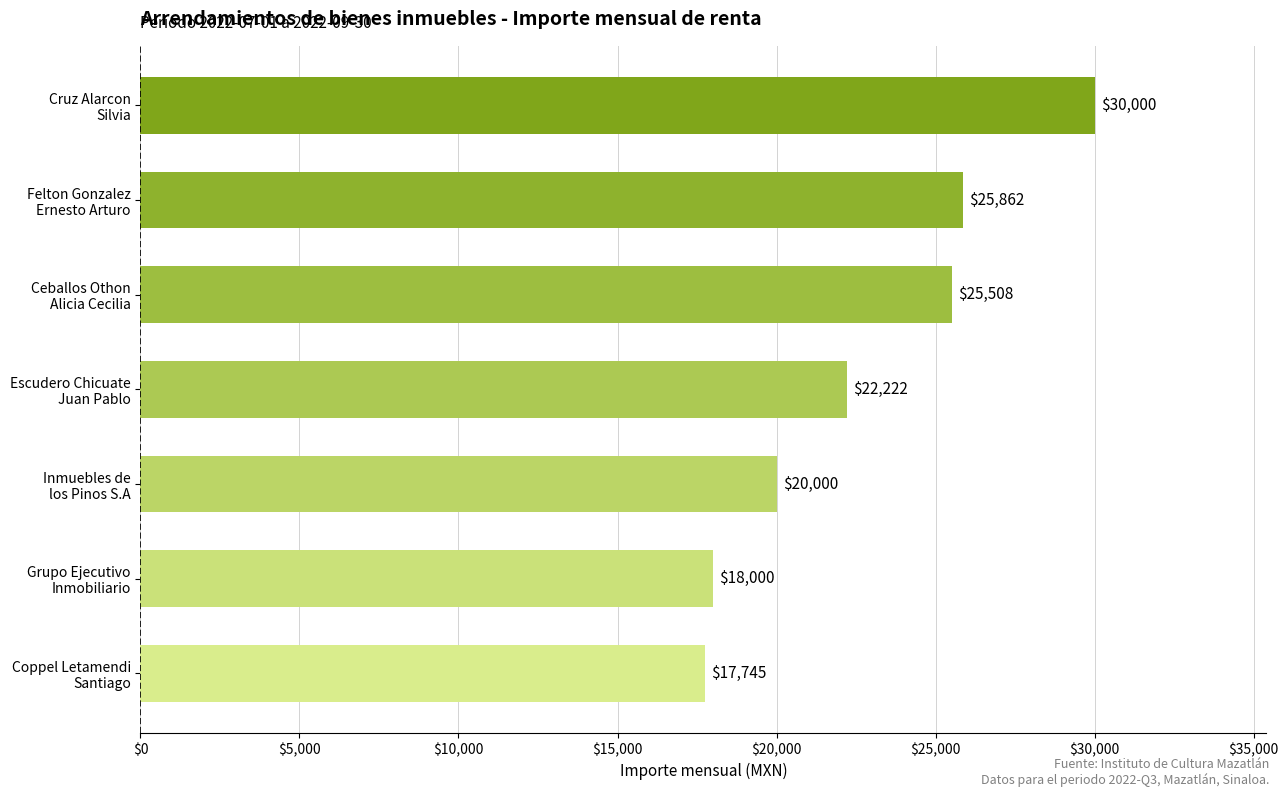

What is the greatest value displayed?

30000.0